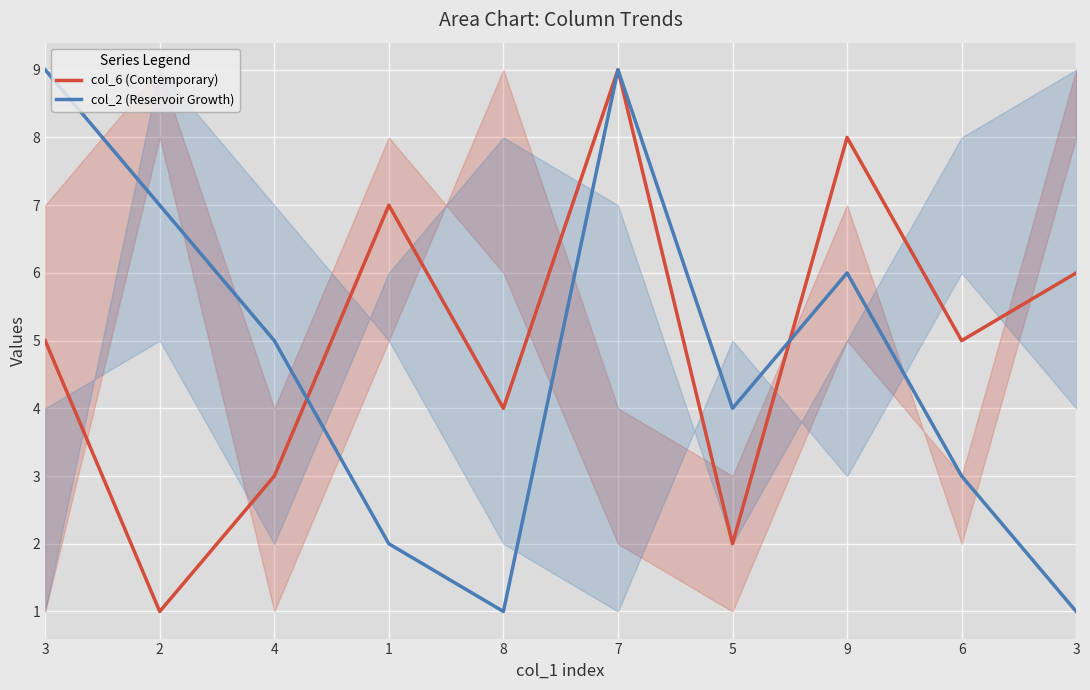

What is the value of the col_6 (Contemporary) point at the 4th from the left?

7